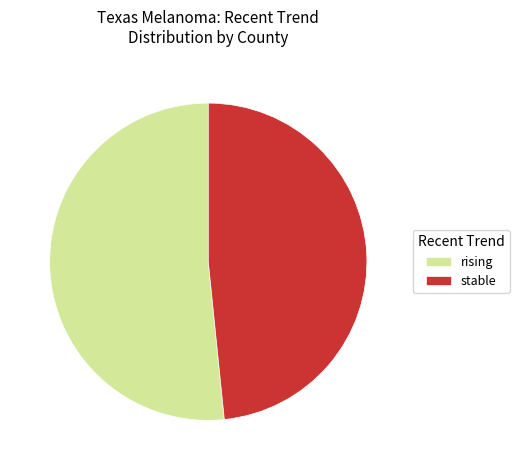

How many segments does this pie chart have?

2